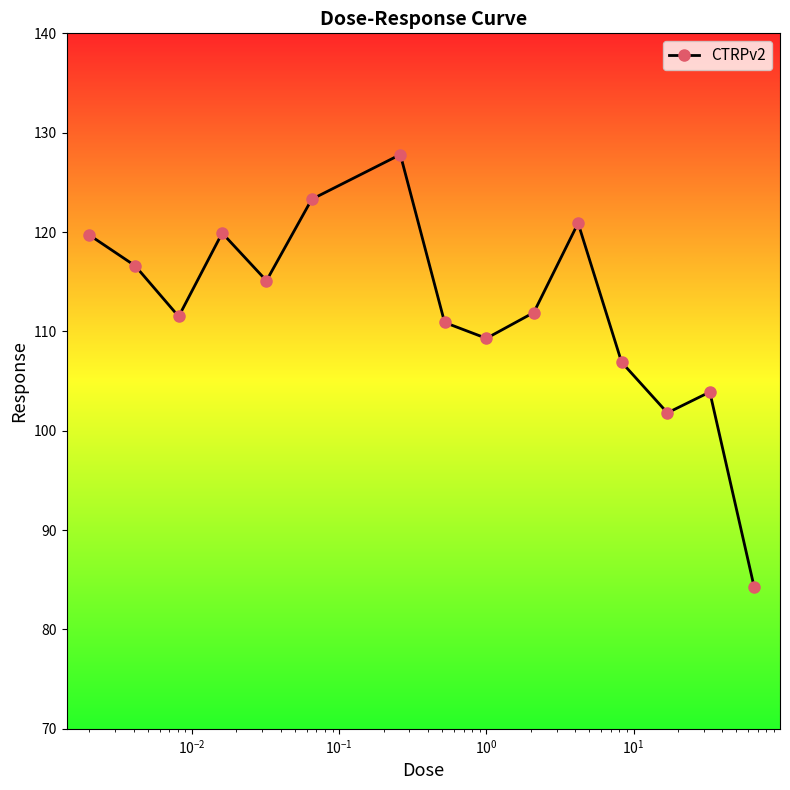

How many interior local valleys (lower than both neighbors) does the data have?

4